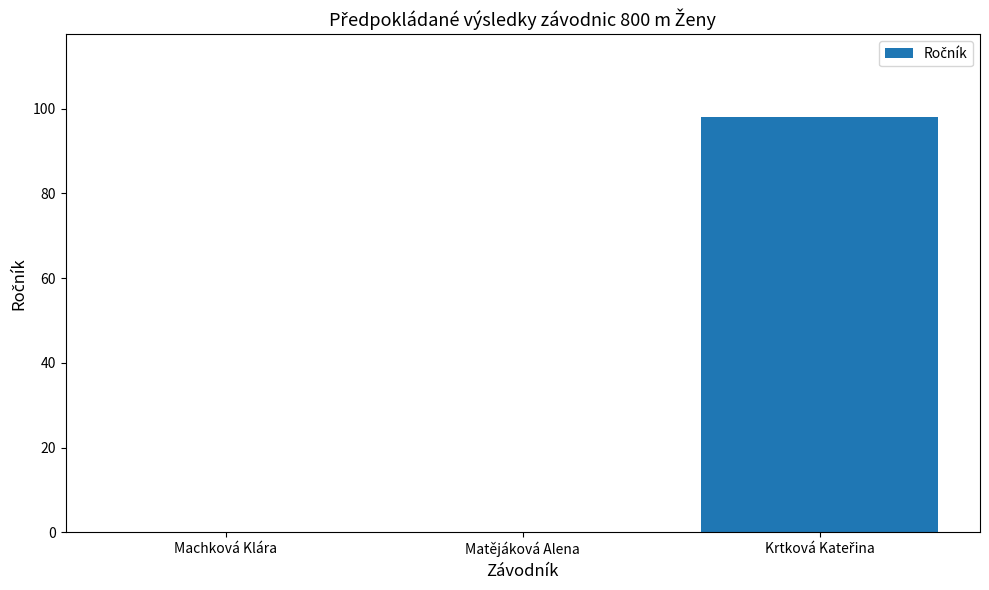

The chart shows a value of 0 at Matějáková Alena. True or false?

True